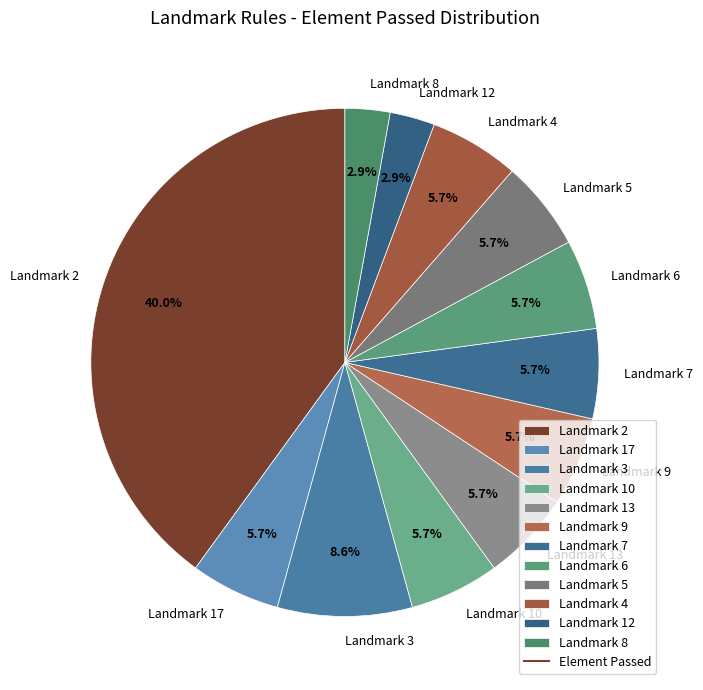

Is it true that Landmark 5 is 6% of the pie?

True